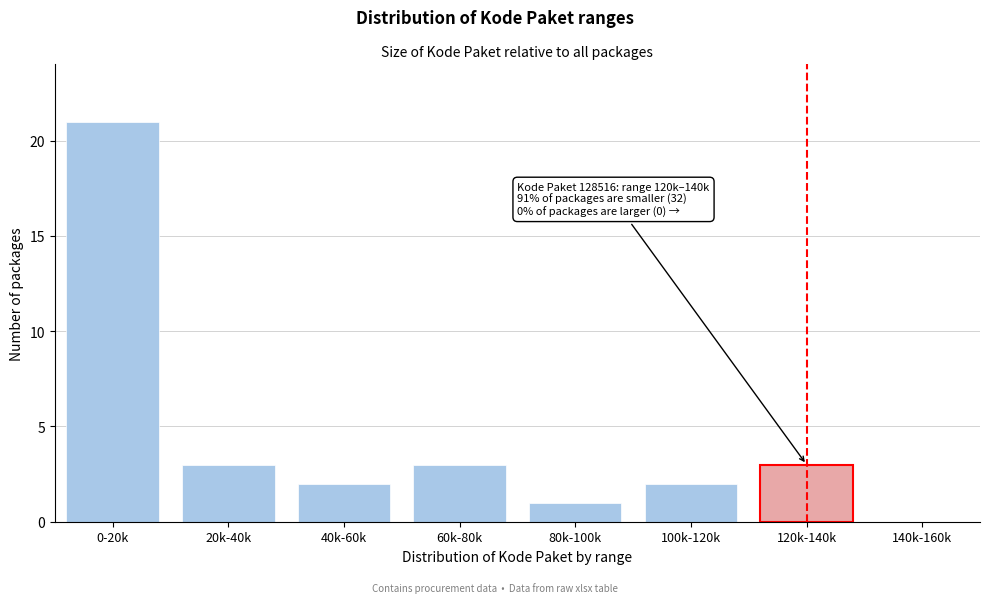

Reading left to right, what are all the values shown in this chart?

0-20k=21	20k-40k=3	40k-60k=2	60k-80k=3	80k-100k=1	100k-120k=2	120k-140k=3	140k-160k=0